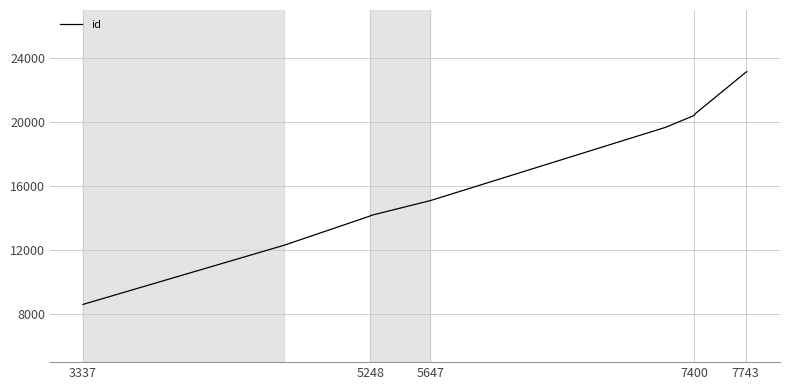

What is the sum of all values?

171169